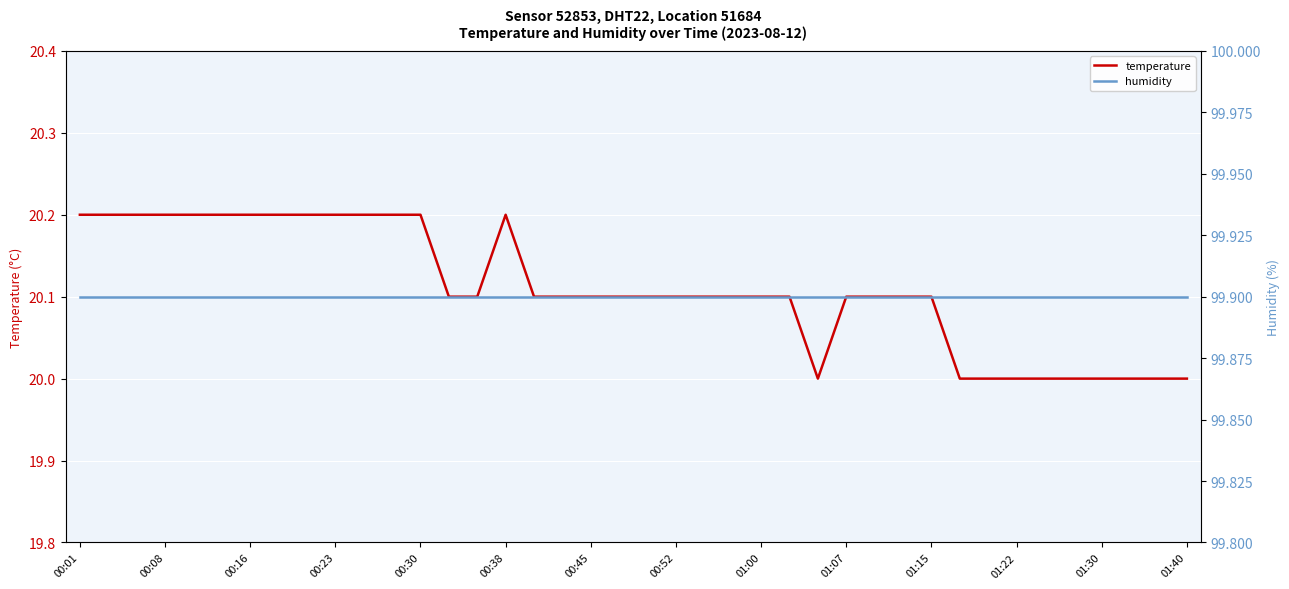

In temperature, how many points are higher than both neighbors (excluding endpoints)?

1